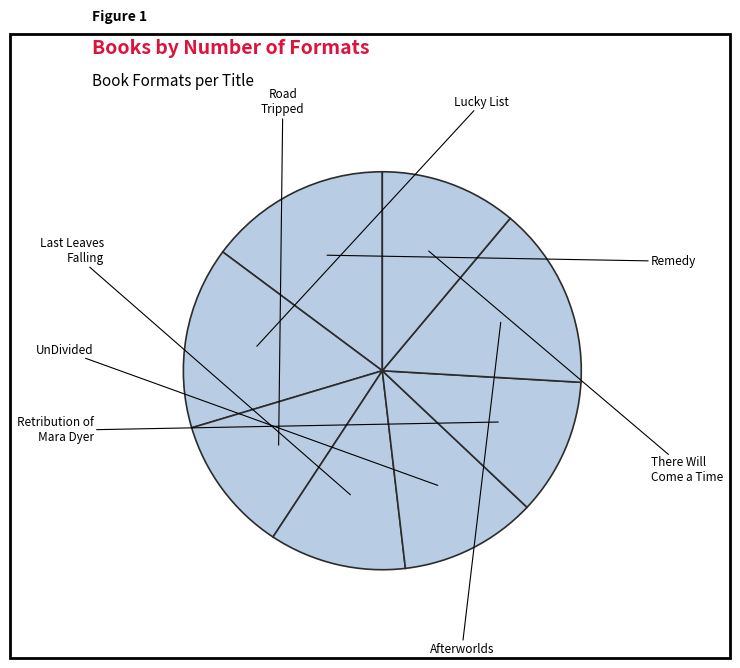

Rank the categories by value from lowest to highest.

Road Tripped, Last Leaves Falling, UnDivided, Retribution of Mara Dyer, There Will Come a Time, Remedy, Lucky List, Afterworlds